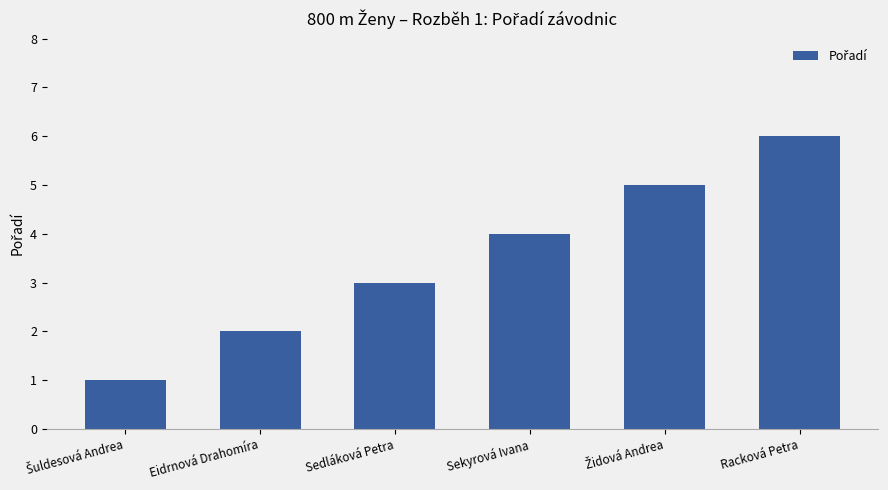

What is the average value?

4